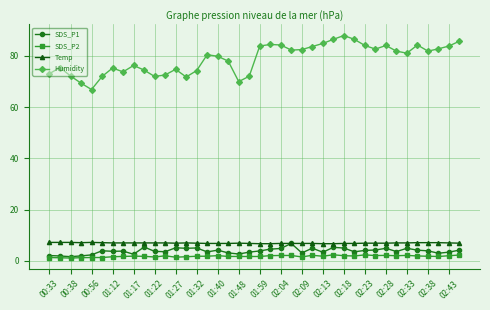

Which series has the widest spread of values?

Humidity